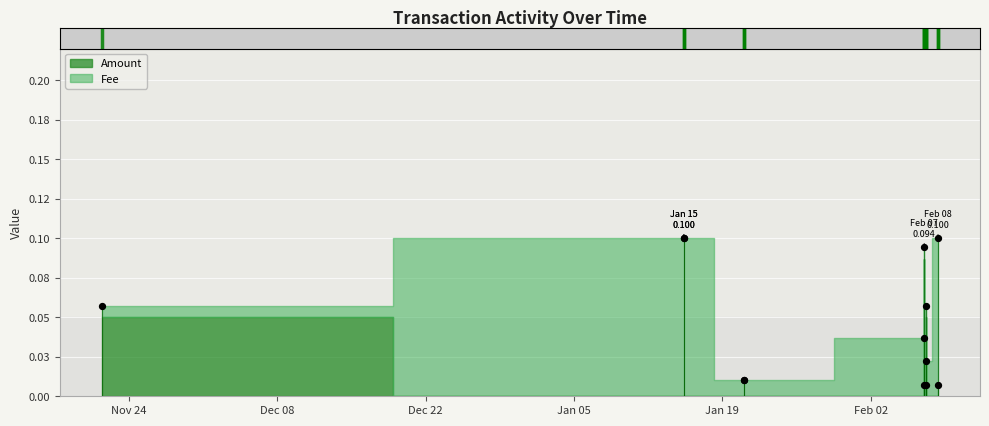

At how many categories does at least one series exceed 0?

13